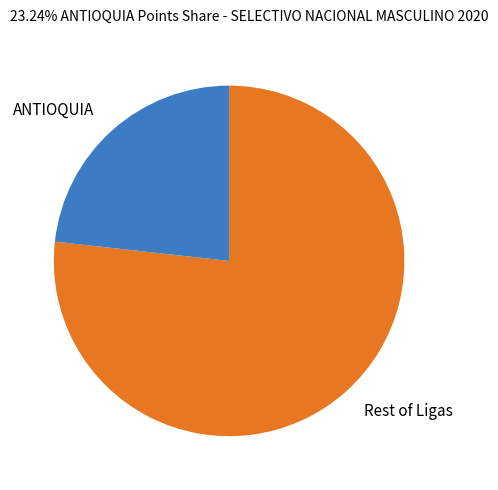

Is Rest of Ligas the majority of the pie?

Yes